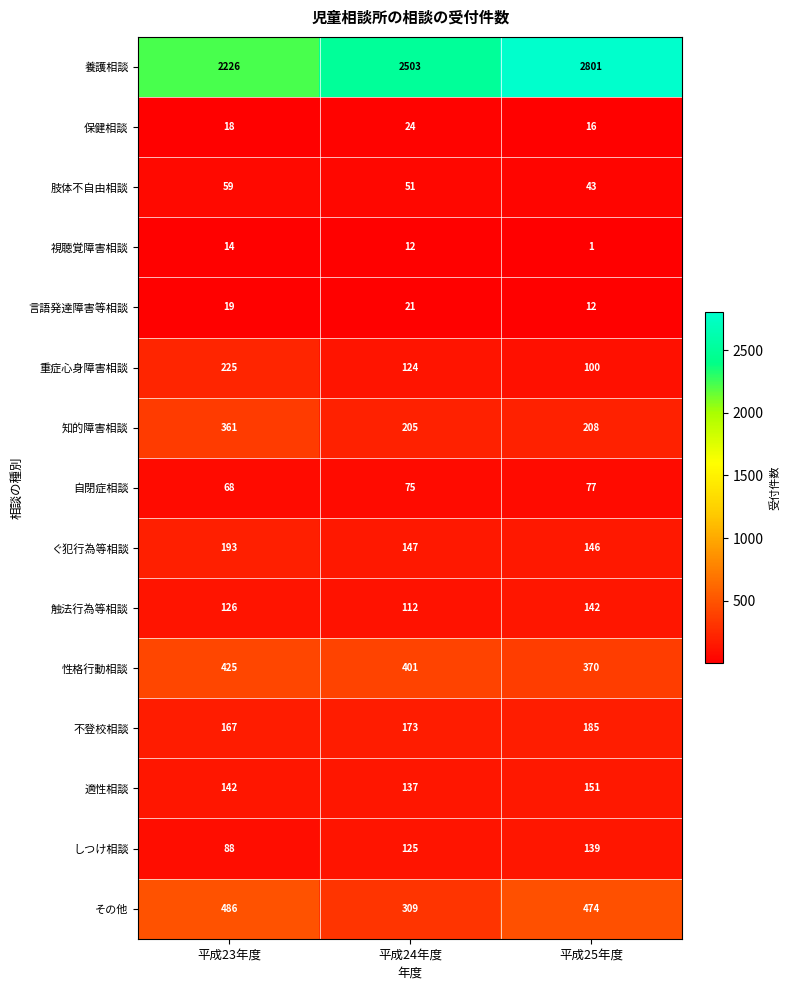

The その他 series shows 117 at 平成23年度. True or false?

False